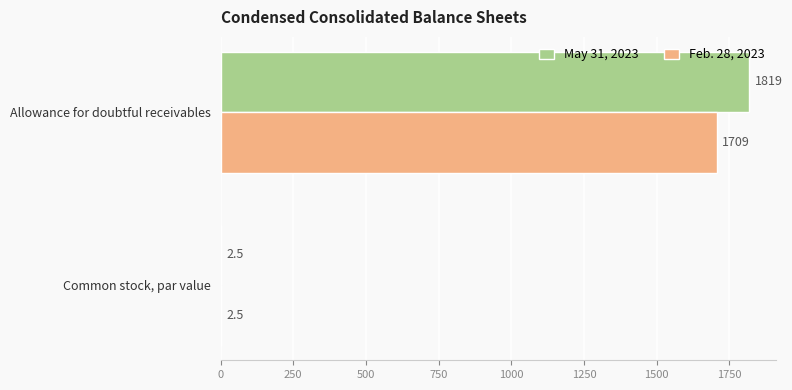

What is the sum of all Feb. 28, 2023 values?

1711.5